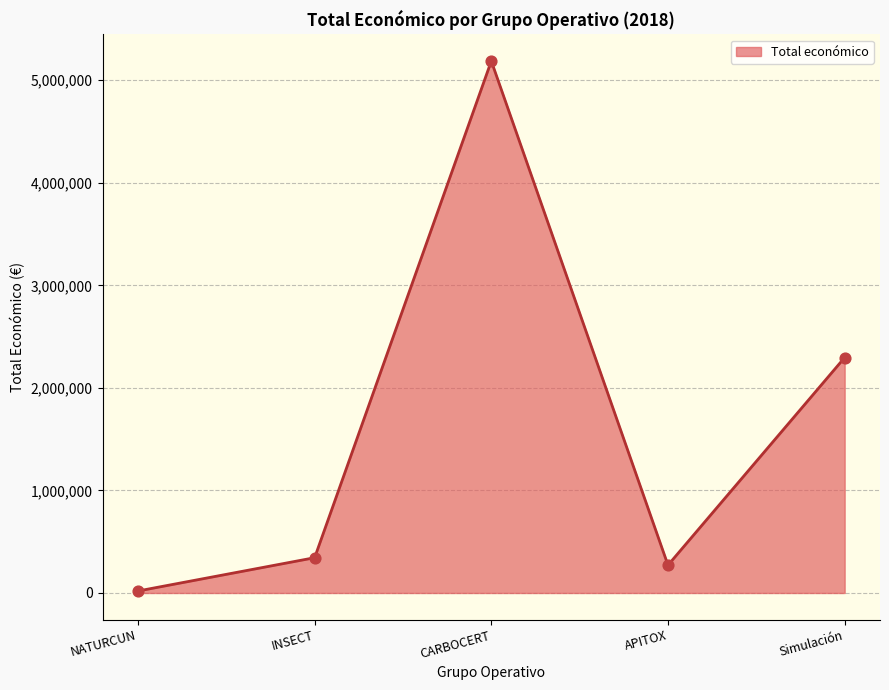

What is the ratio of the value at APITOX to the value at Simulación?

0.1